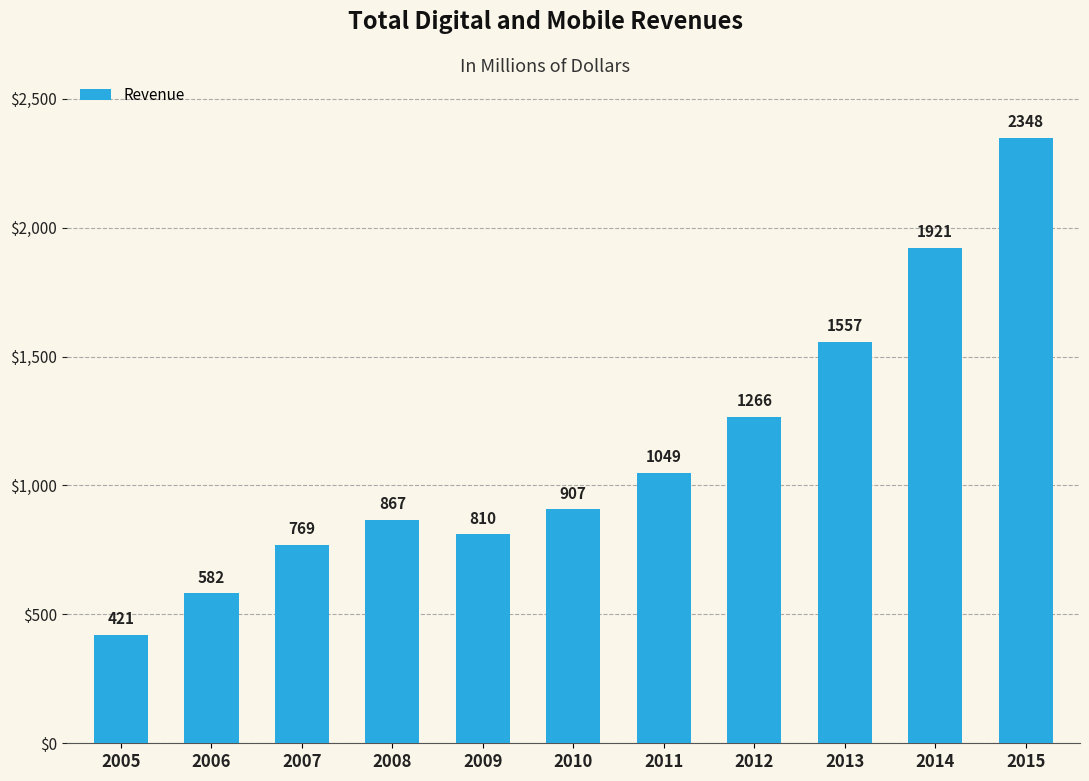

How many data points are less than 907?

5